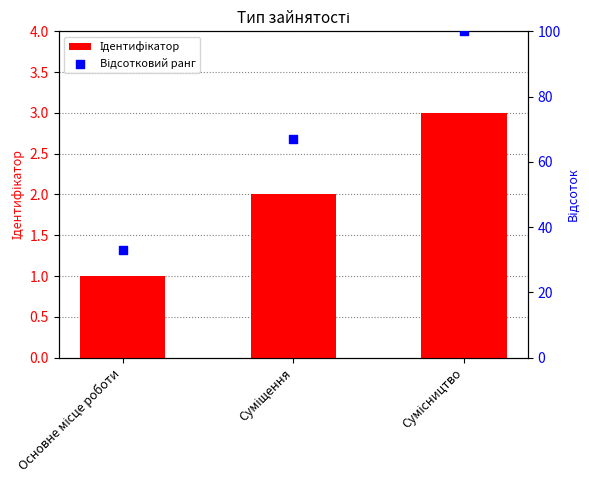

Which series has the widest spread of Y values?

Відсотковий ранг